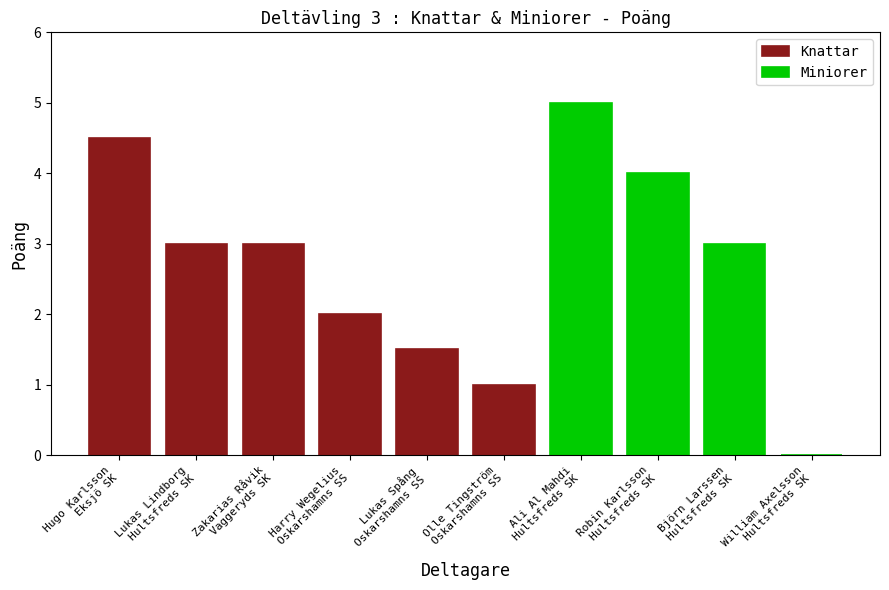

What is the average value of the Knattar series?

2.5